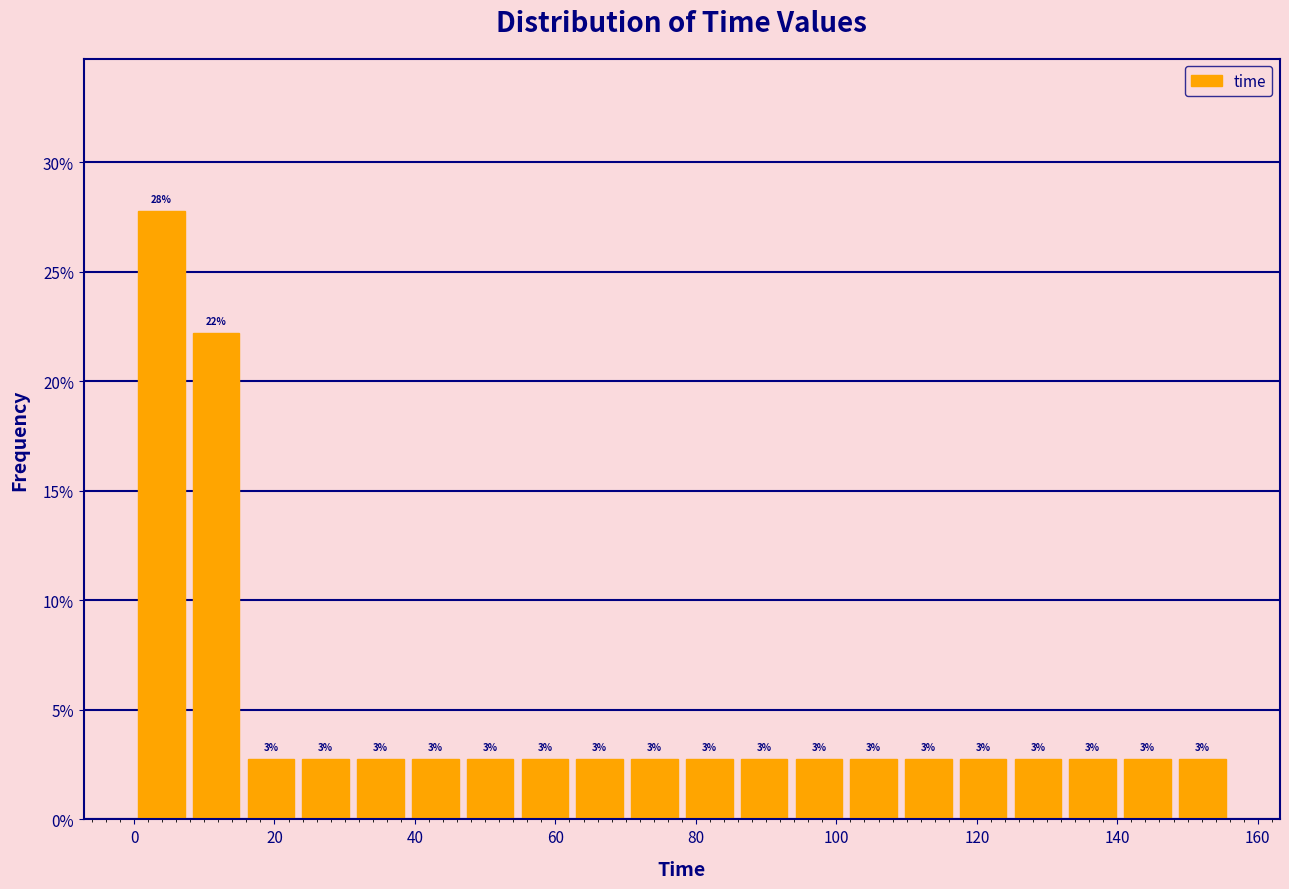

Around what value on the x-axis is the tallest bar? Give the approximate position of its centre, as read against the axis.

4